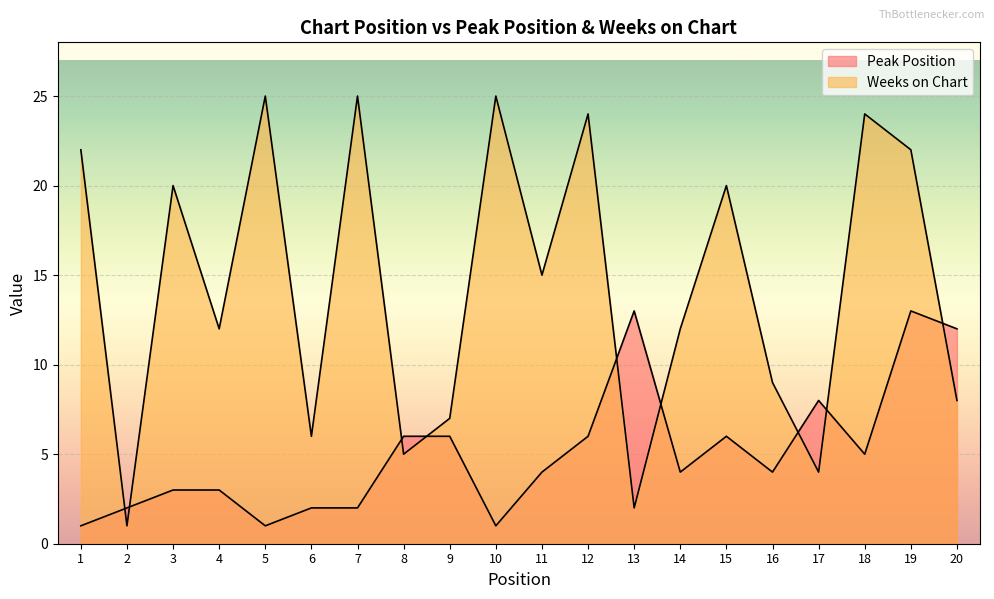

How many interior local peaks does the Weeks on Chart series have?

7